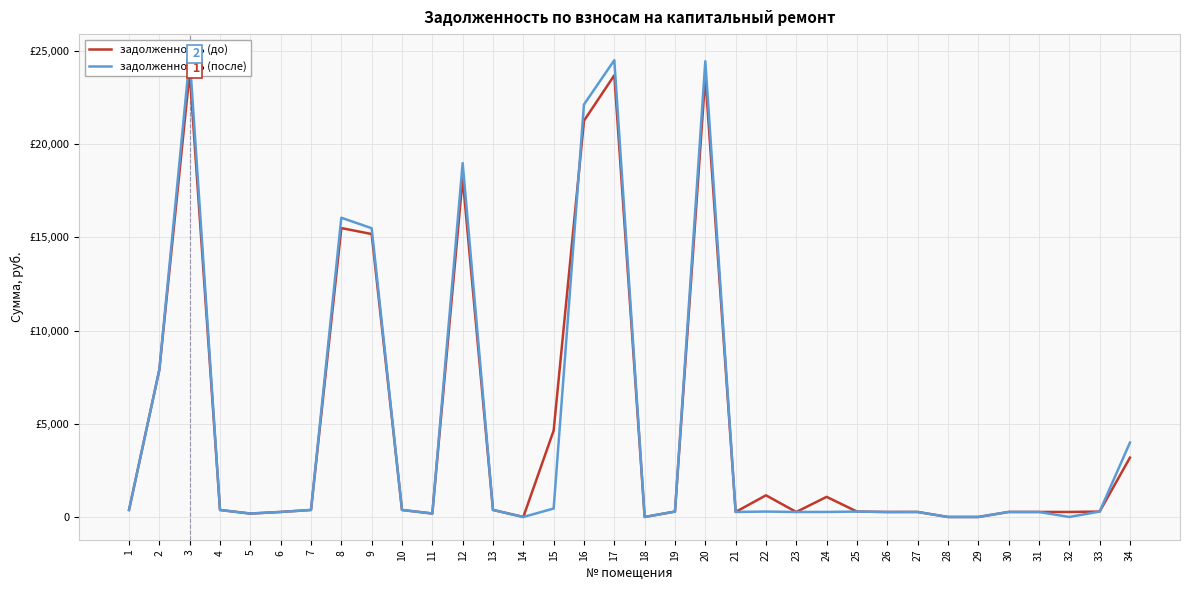

What are all the series names shown in the legend?

задолженность (до), задолженность (после)